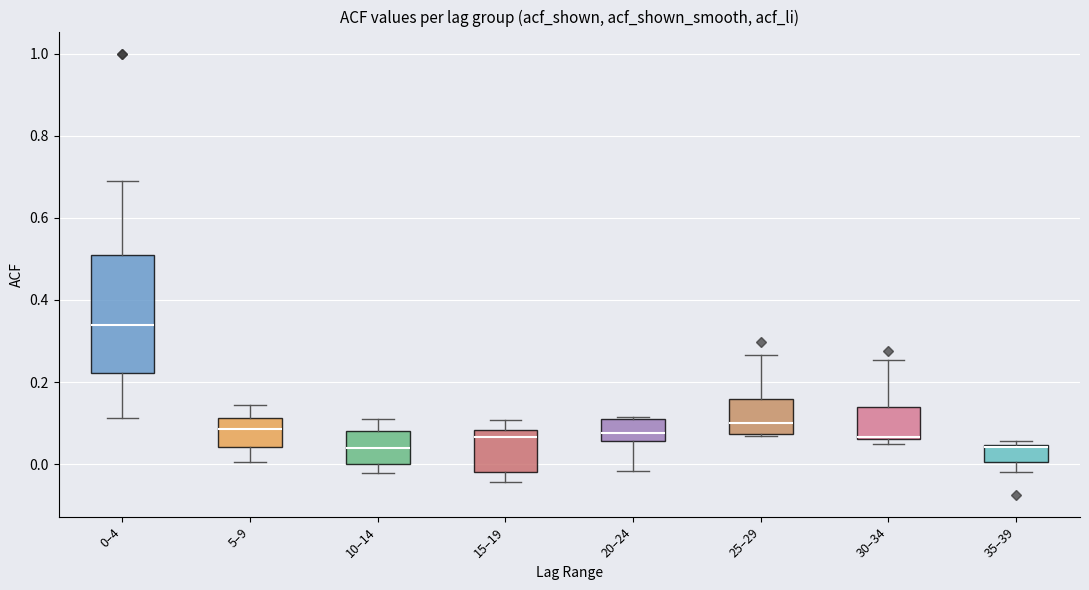

Where does the lower whisker of the box for 15–19 end on the y-axis? The values are not printed on the chart, so give them approximately, as read against the axis.

-0.04